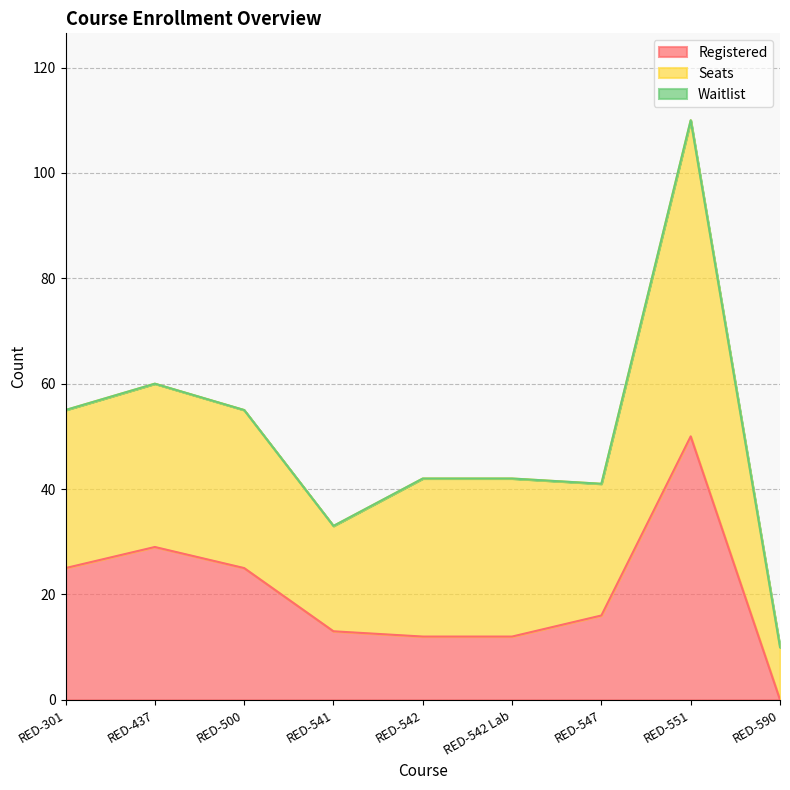

Rank the series at RED-500 from highest to lowest value.

Seats, Registered, Waitlist